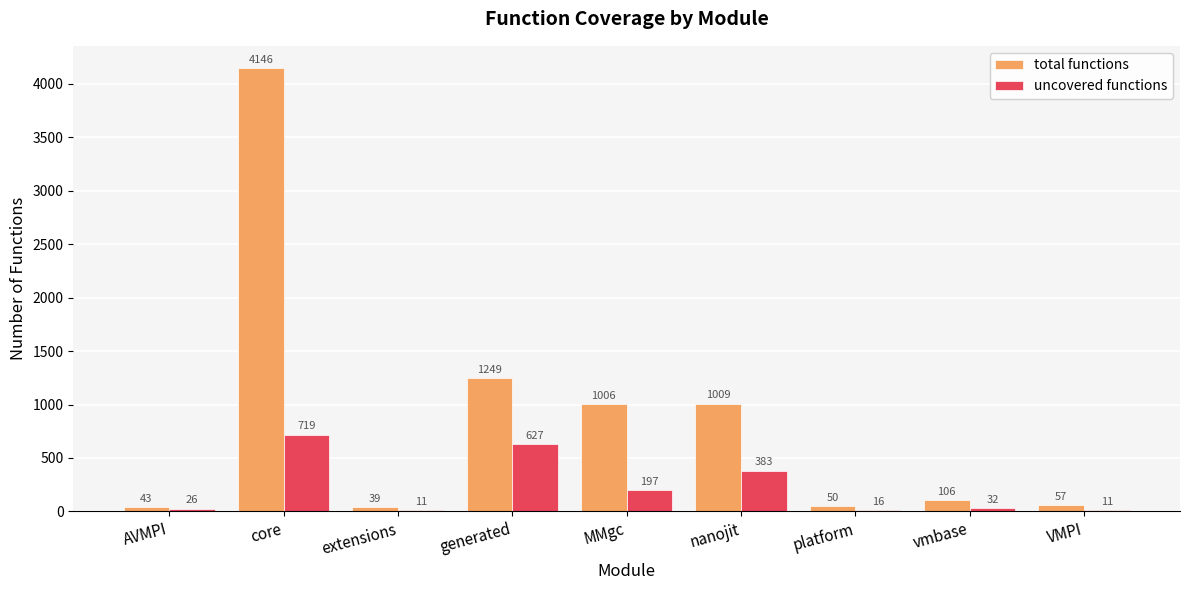

The value of total functions at MMgc is 642. True or false?

False